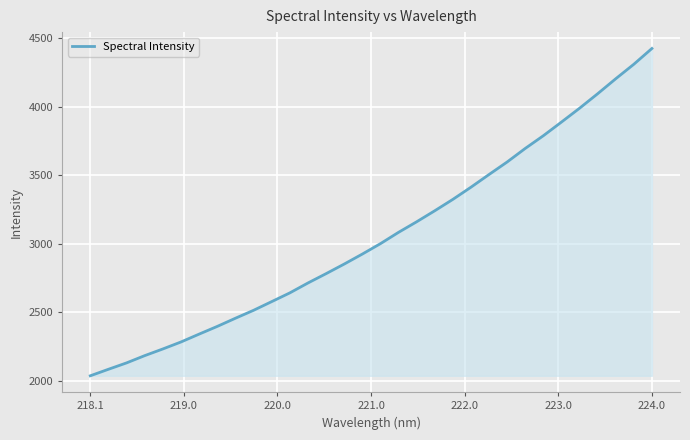

What is the difference between the maximum and minimum values?

2389.3